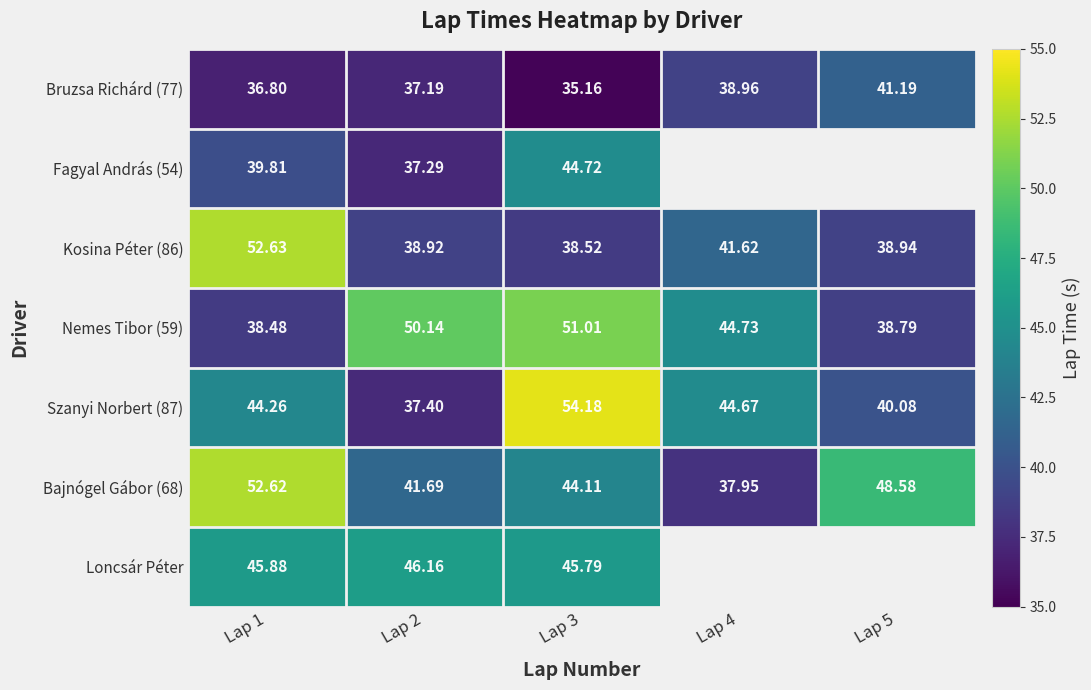

Between Lap 1 and Lap 4, which series saw the biggest shift?

Bajnógel Gábor (68)